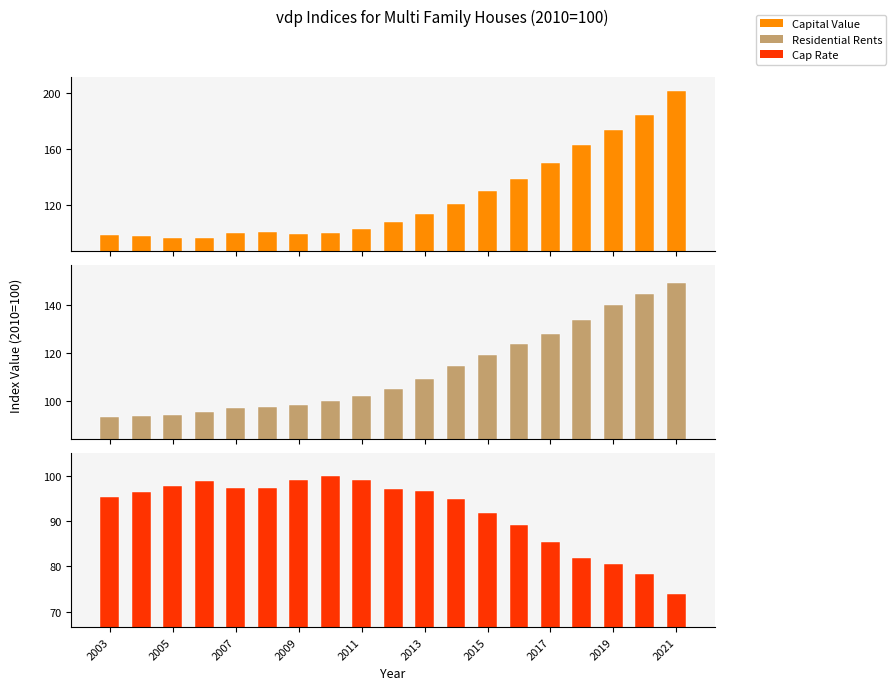

Is it true that Cap Rate equals 103.2 at 2021?

False